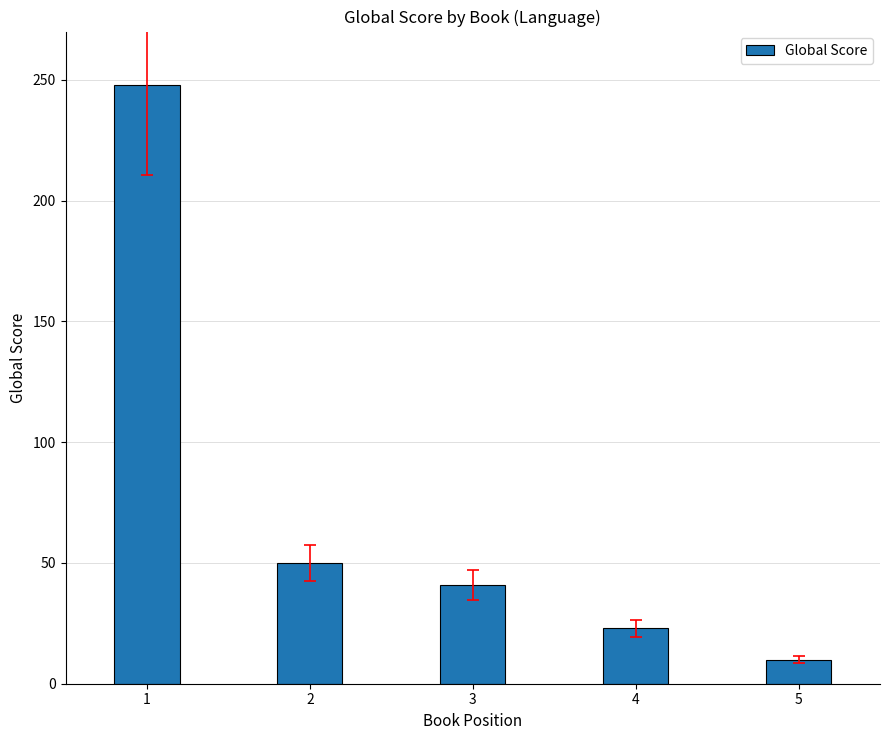

What is the change in value from 2 to 3?

-9